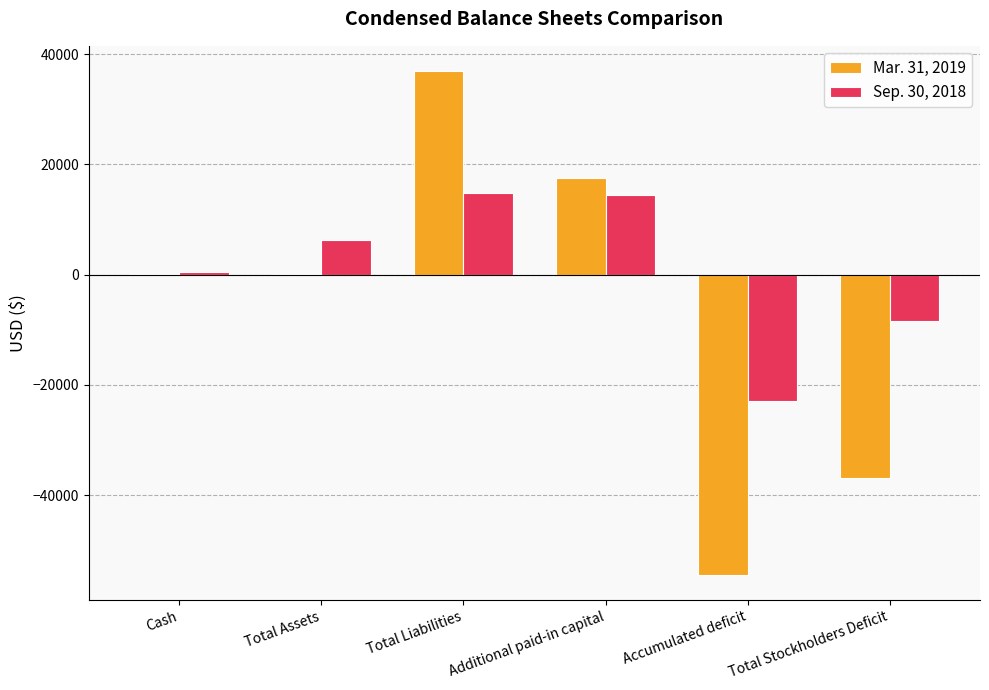

Which series changed the most between Total Liabilities and Accumulated deficit?

Mar. 31, 2019